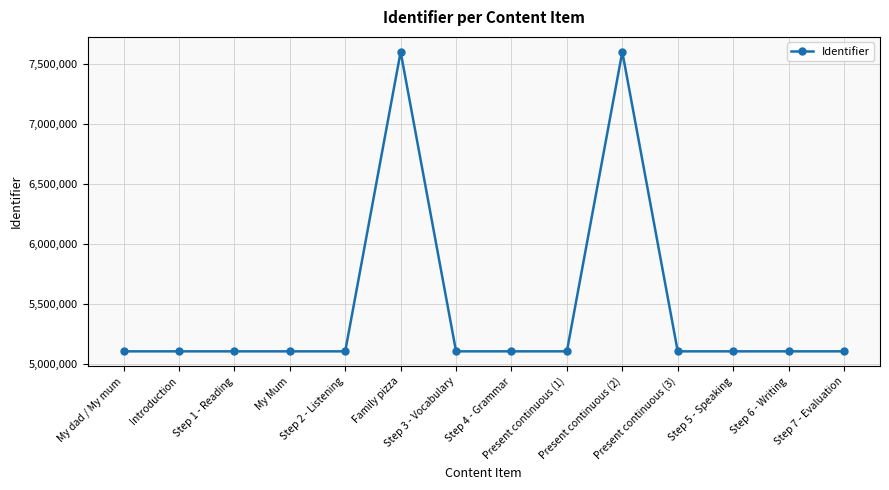

True or false: the data has more than 0 interior local peaks.

True